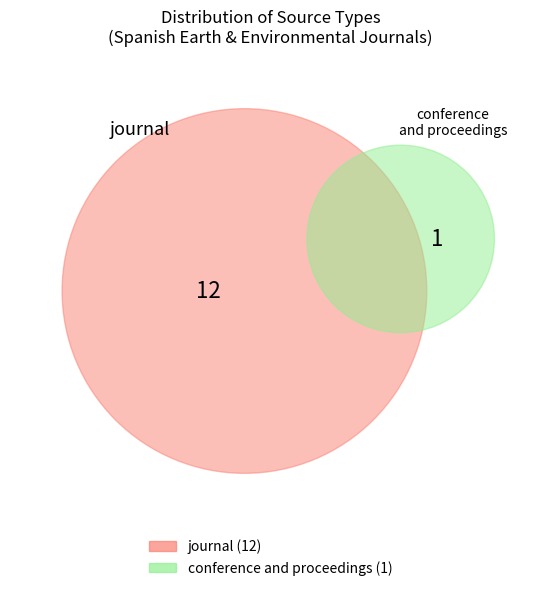

Which slice is the smallest?

conference and proceedings